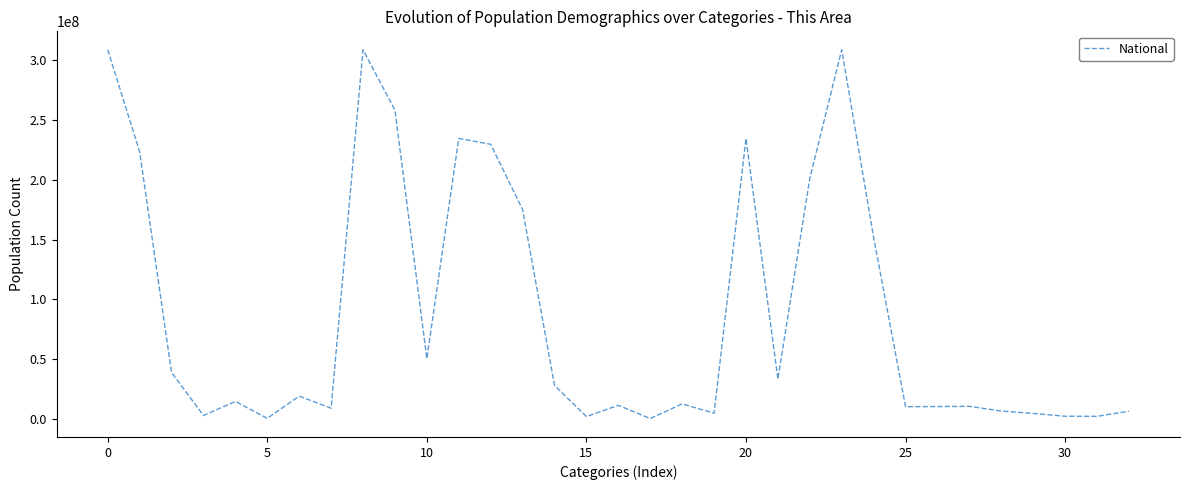

What is the difference between the second highest and second lowest values?

308205525